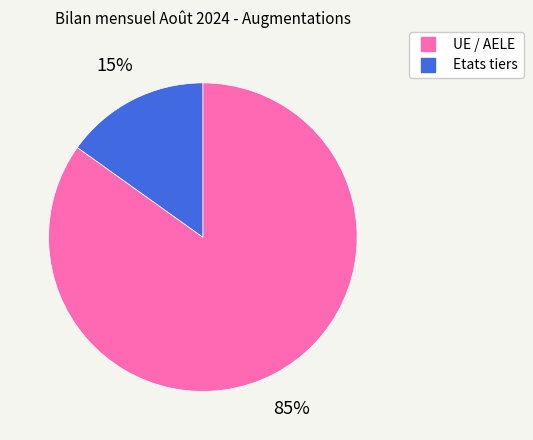

The Etats tiers slice represents 15% of the pie. True or false?

True